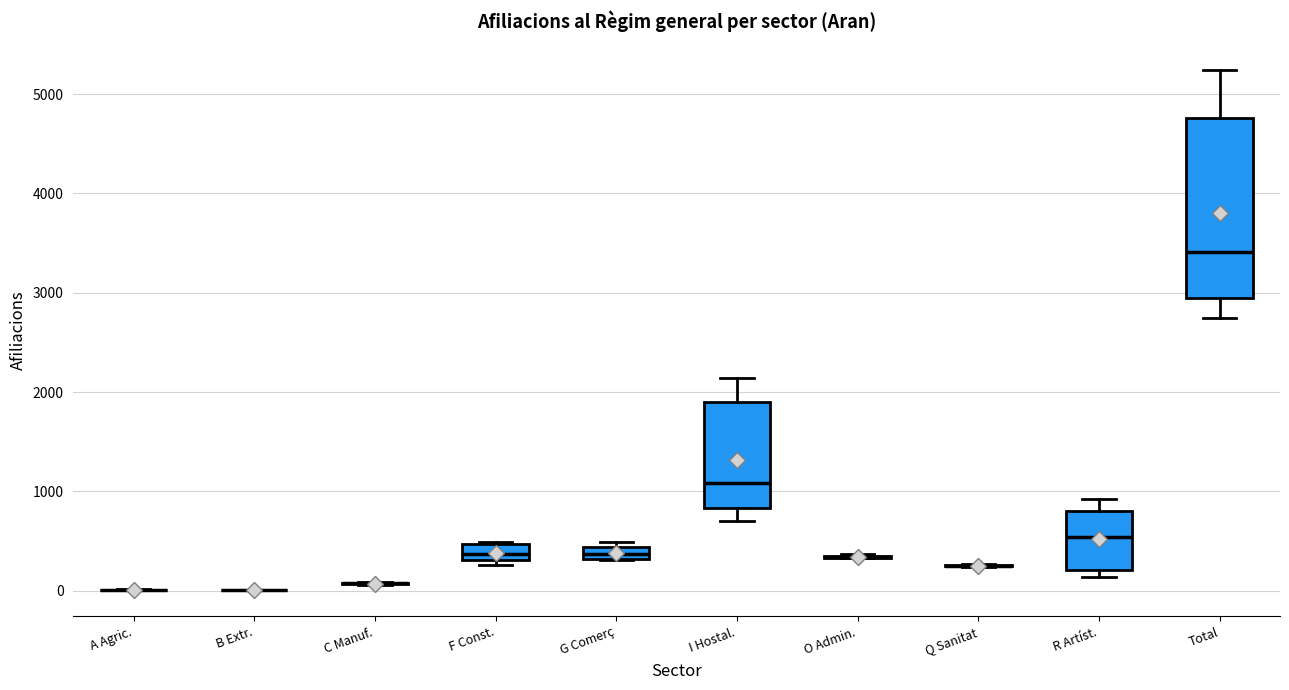

Which box is the tallest, from its lower edge to its upper edge?

Total